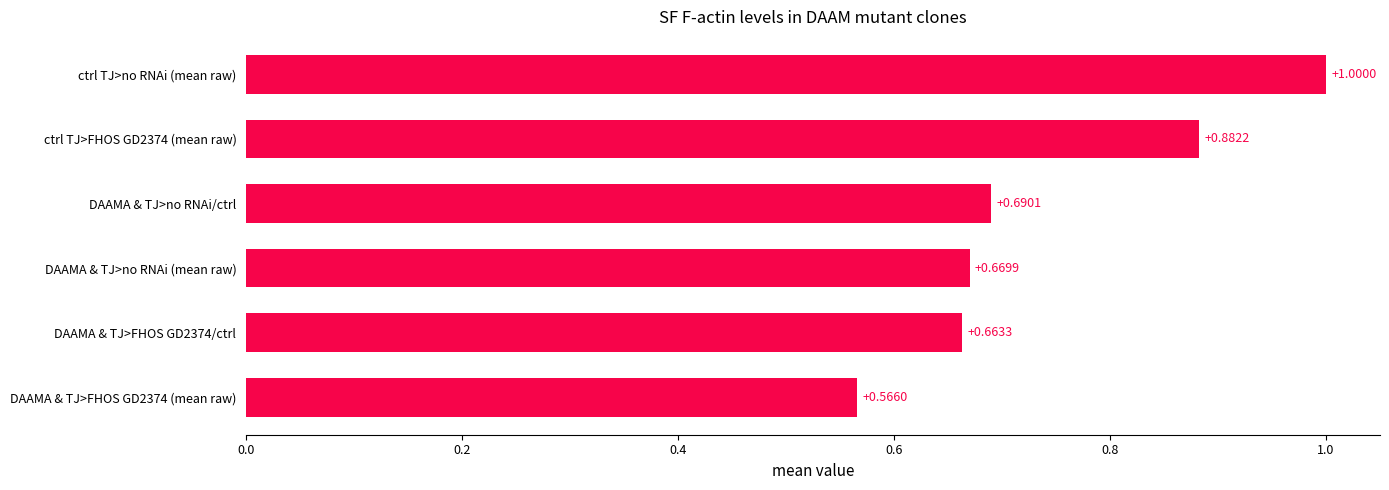

What is the sum of all values?

4.5